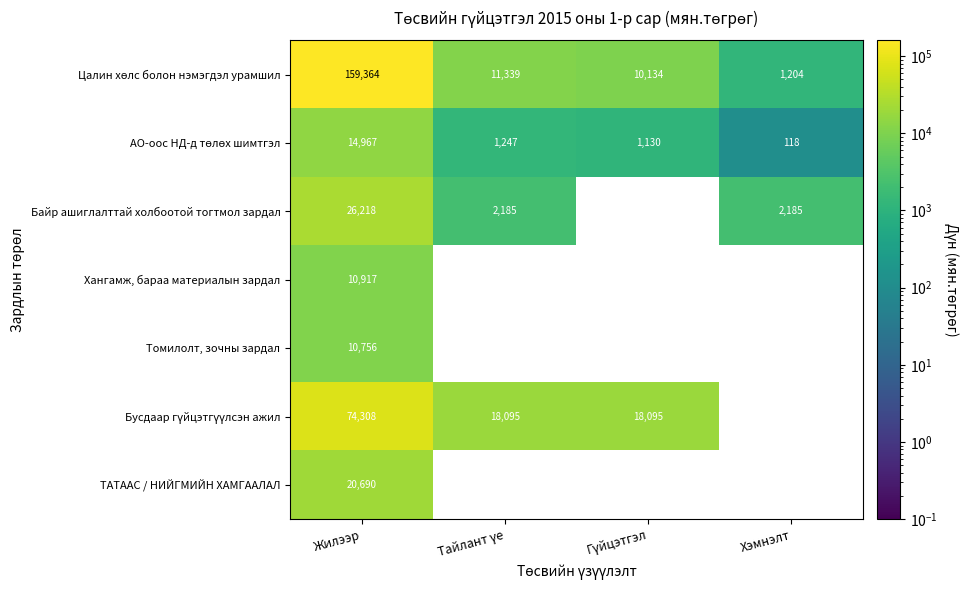

What is the difference between the highest and lowest values at Хэмнэлт?

2185